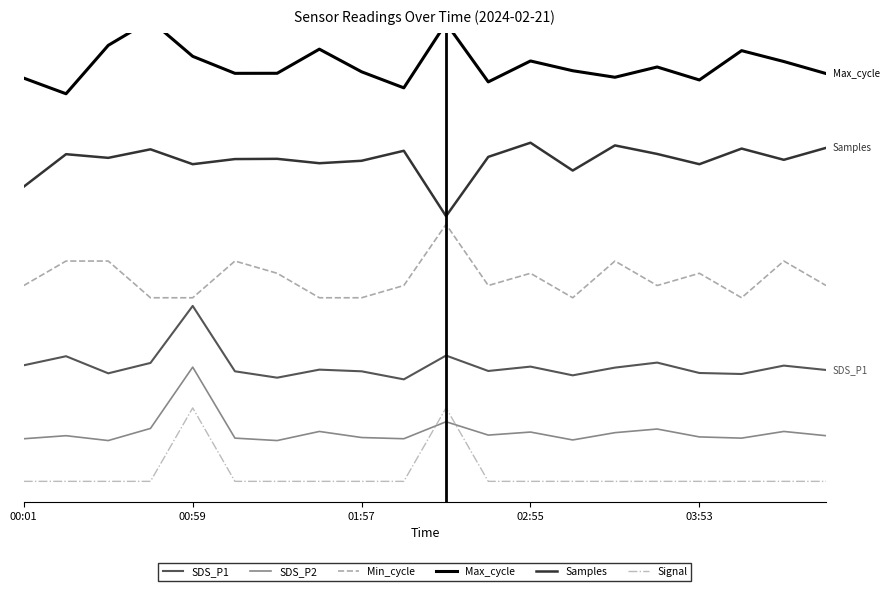

What is the average value of the Max_cycle series?

1.1